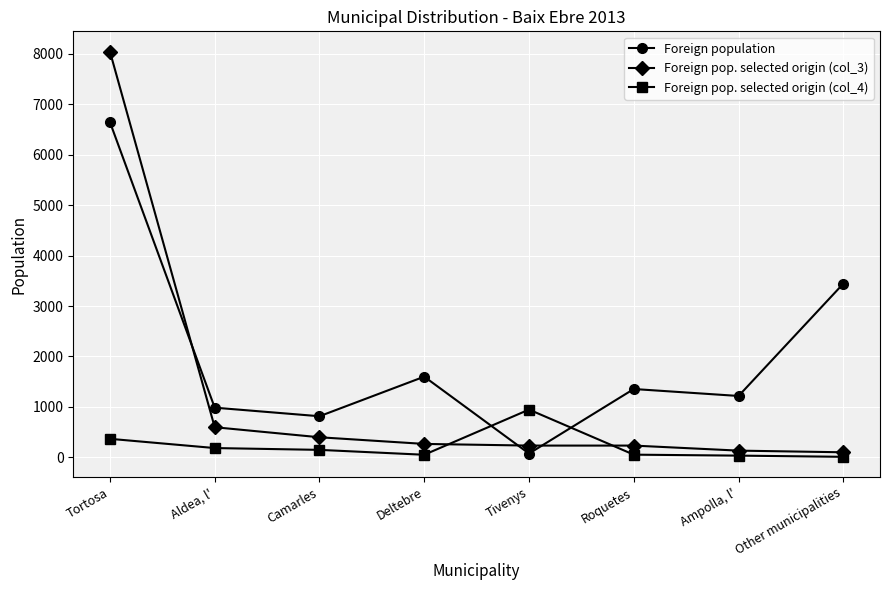

The Foreign population series shows 4762 at Other municipalities. True or false?

False